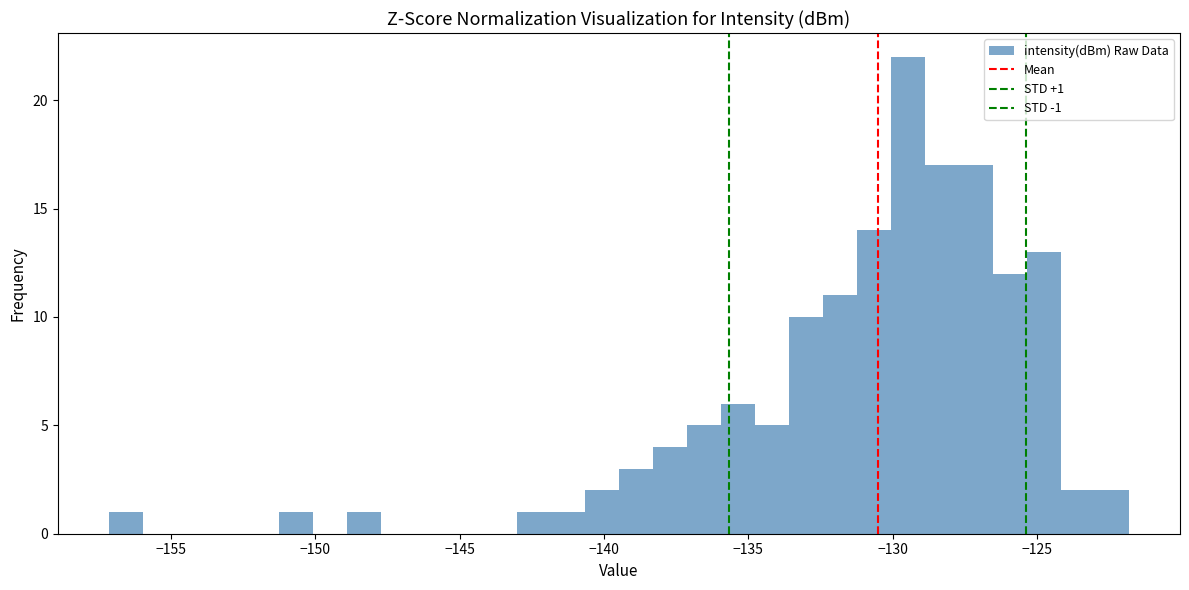

Around what value on the x-axis is the tallest bar? Give the approximate position of its centre, as read against the axis.

-129.5